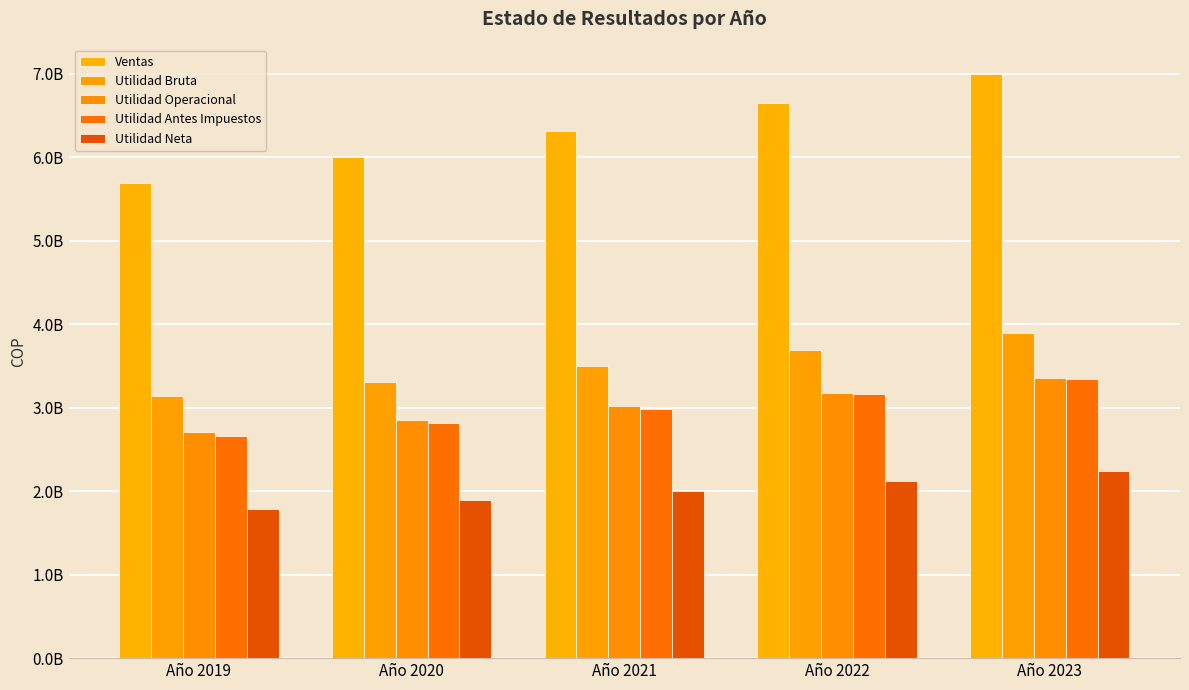

Which series has the largest range (max minus min)?

Ventas